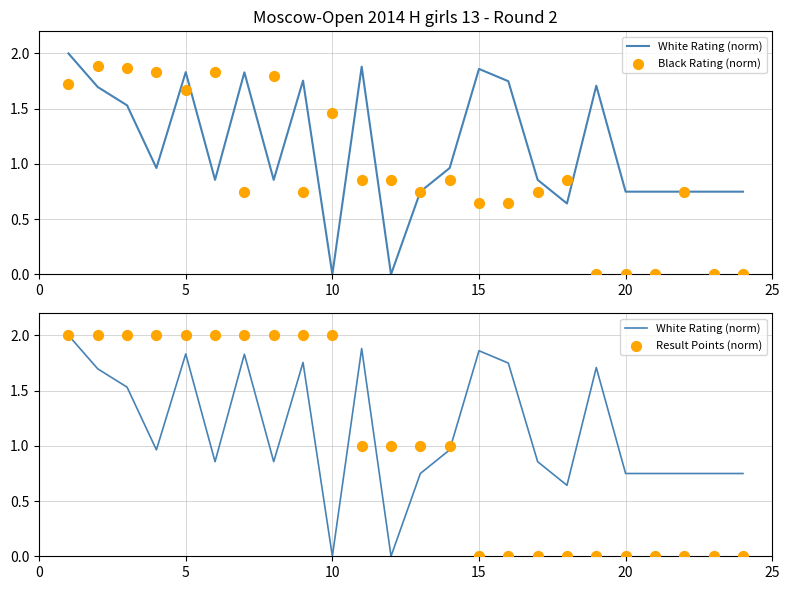

Which series reaches the minimum Y coordinate?

White Rating (norm)